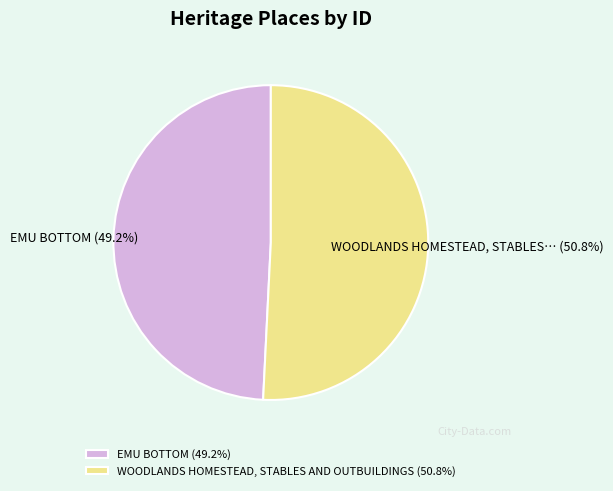

How many slices are in this pie chart?

2